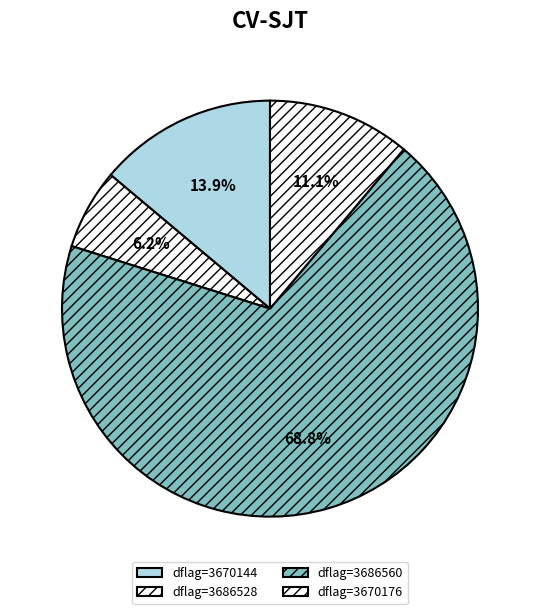

How many segments does this pie chart have?

4